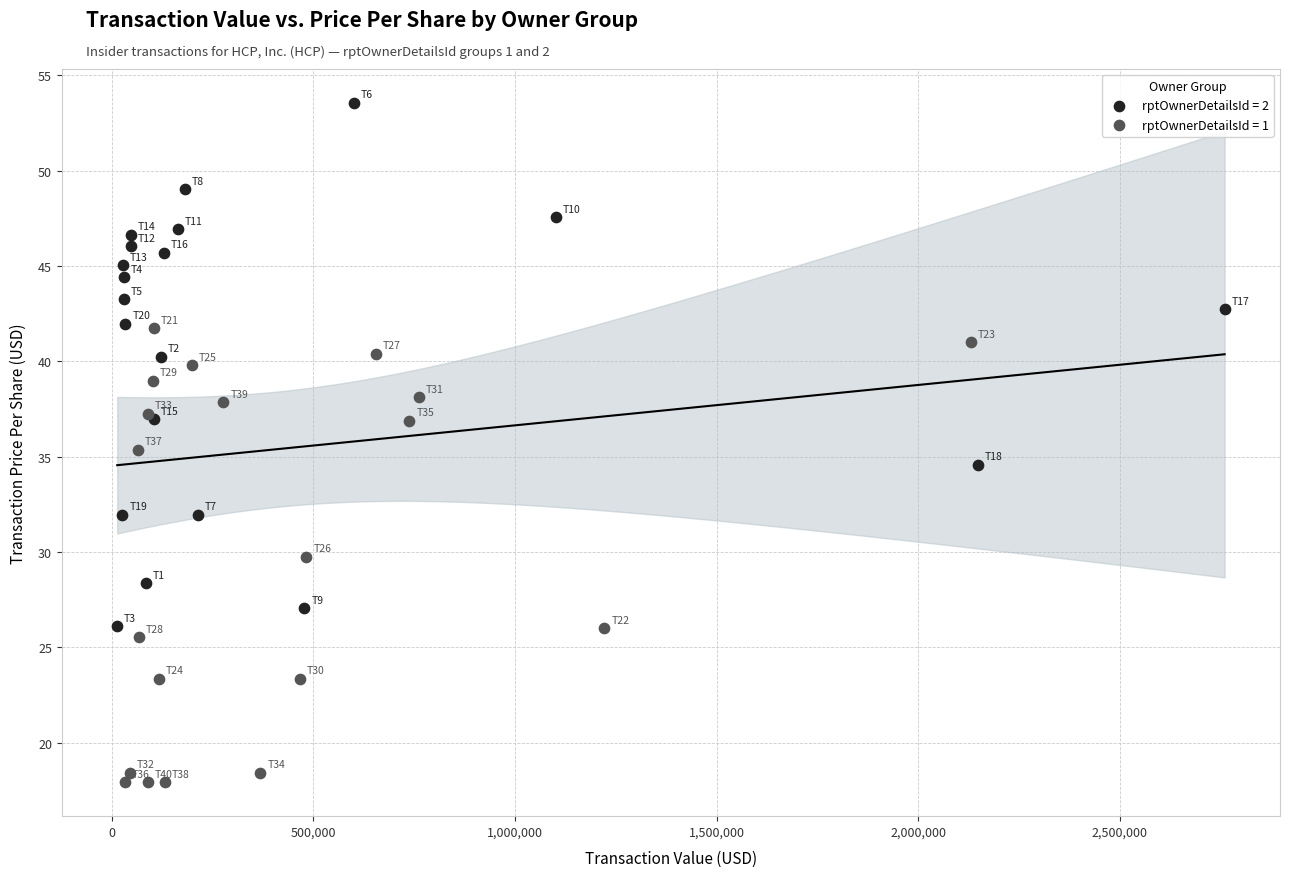

Which series has the widest spread of Y values?

rptOwnerDetailsId = 2